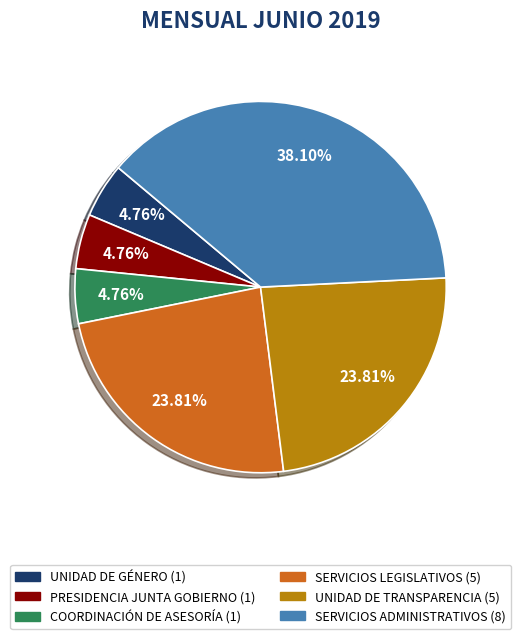

Count the number of slices in the pie.

6